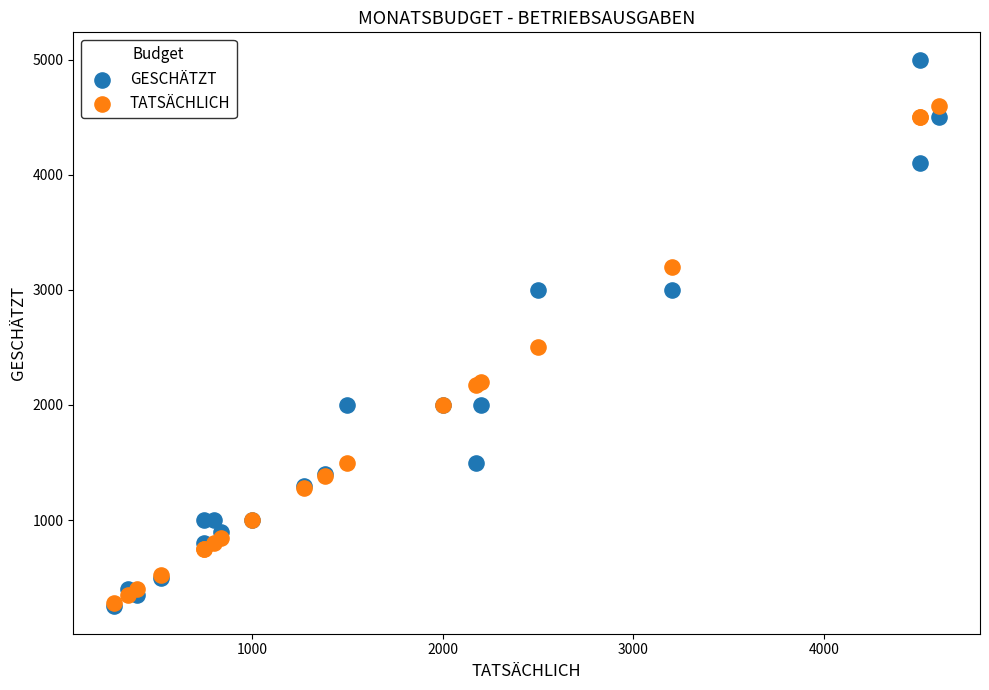

Which series contains the highest Y value?

GESCHÄTZT